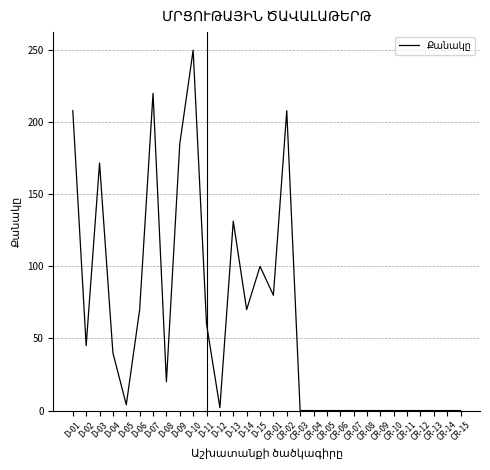

Where does the data first go above 20?

D-01